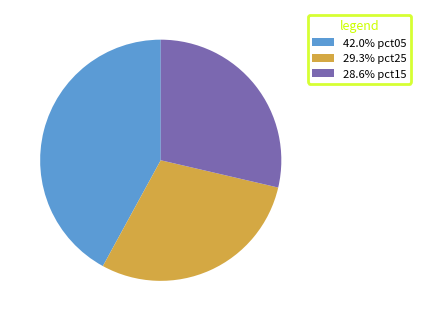

Do 42.0% pct05 and 28.6% pct15 together represent more than half of the pie?

Yes